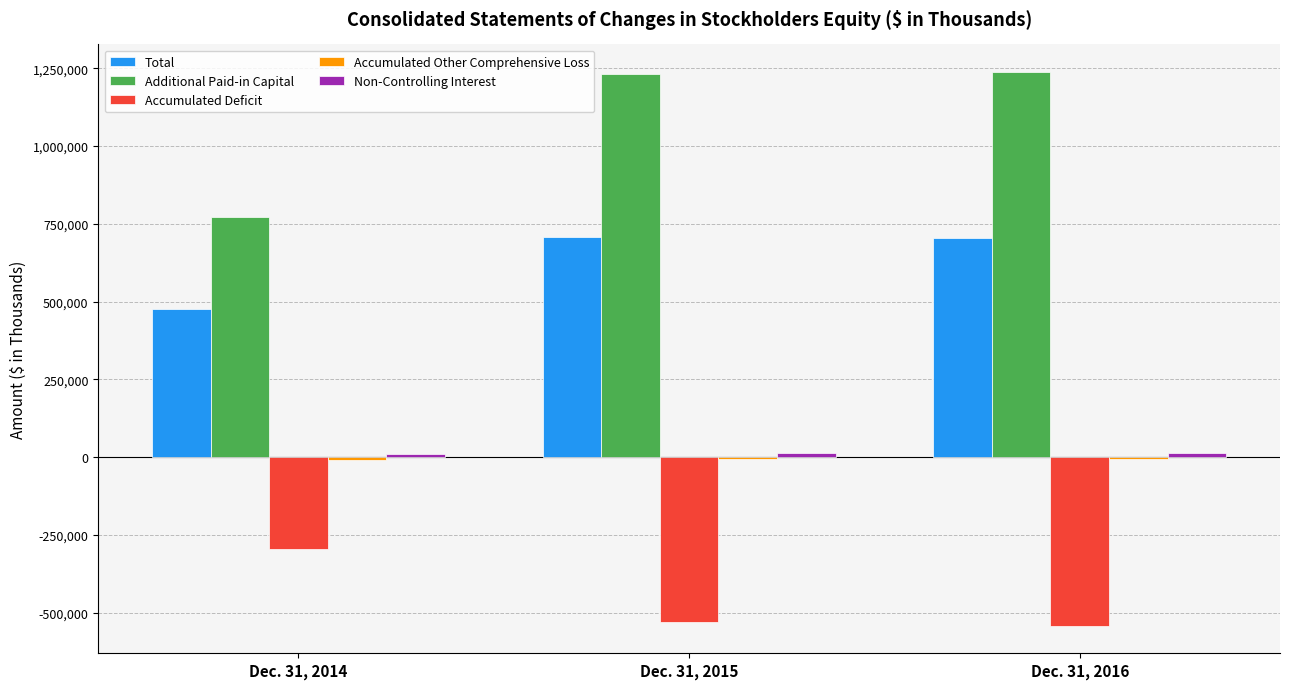

The value of Total at Dec. 31, 2015 is 386360. True or false?

False